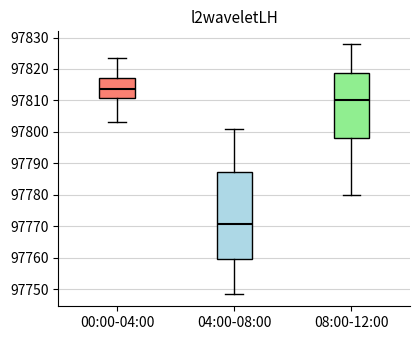

Reading left to right, read every box against the y-axis: the position of its median line, the range the box covers, and the ends of its whiskers. The values are not printed on the chart, so give them approximately, as read against the axis.

00:00-04:00: median 97814, box 97811 to 97817, whiskers 97803 to 97824
04:00-08:00: median 97771, box 97760 to 97787, whiskers 97749 to 97801
08:00-12:00: median 97810, box 97798 to 97819, whiskers 97780 to 97828